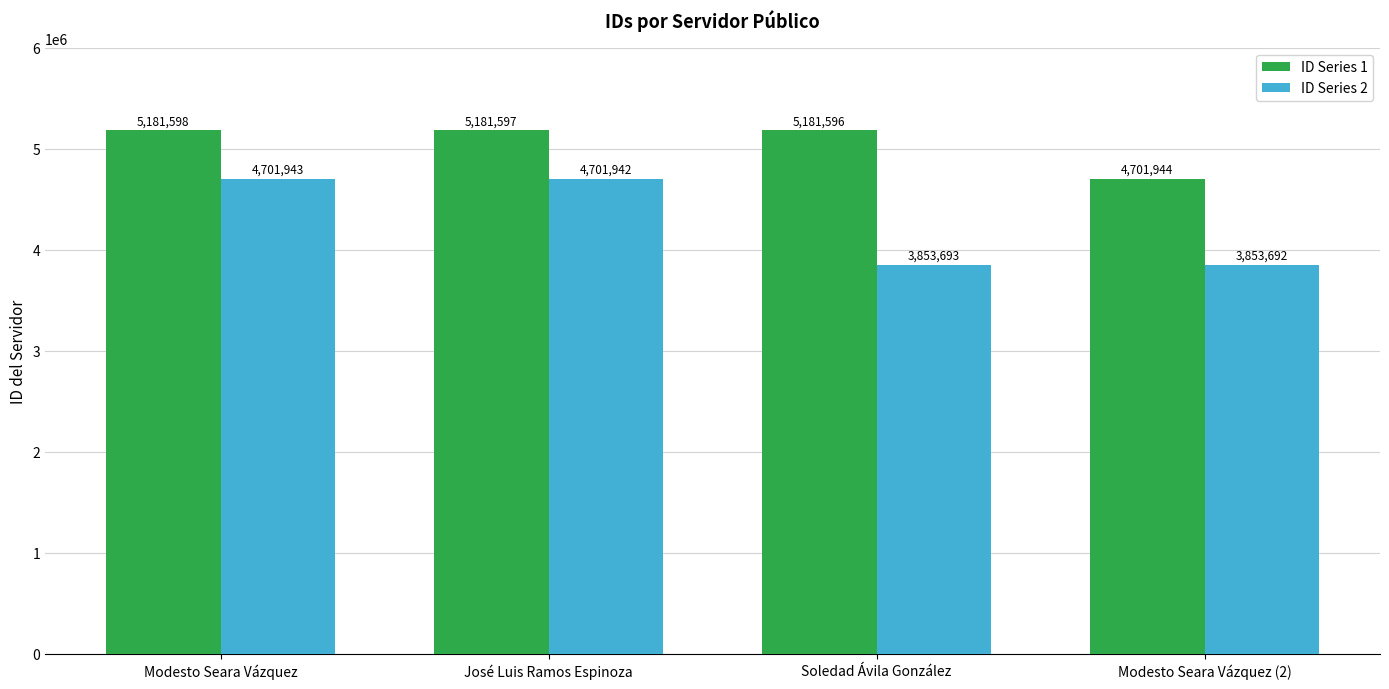

What is the label of the 2nd bar from the left?

José Luis Ramos Espinoza